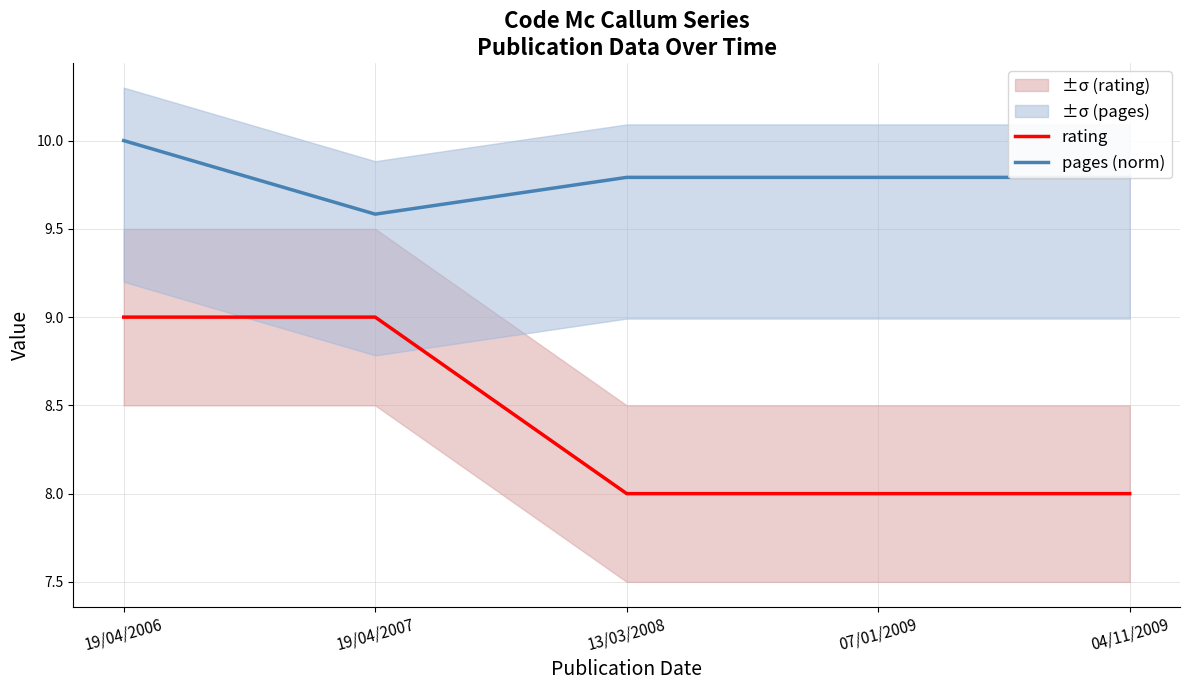

What is the label of the 3rd point from the left?

13/03/2008